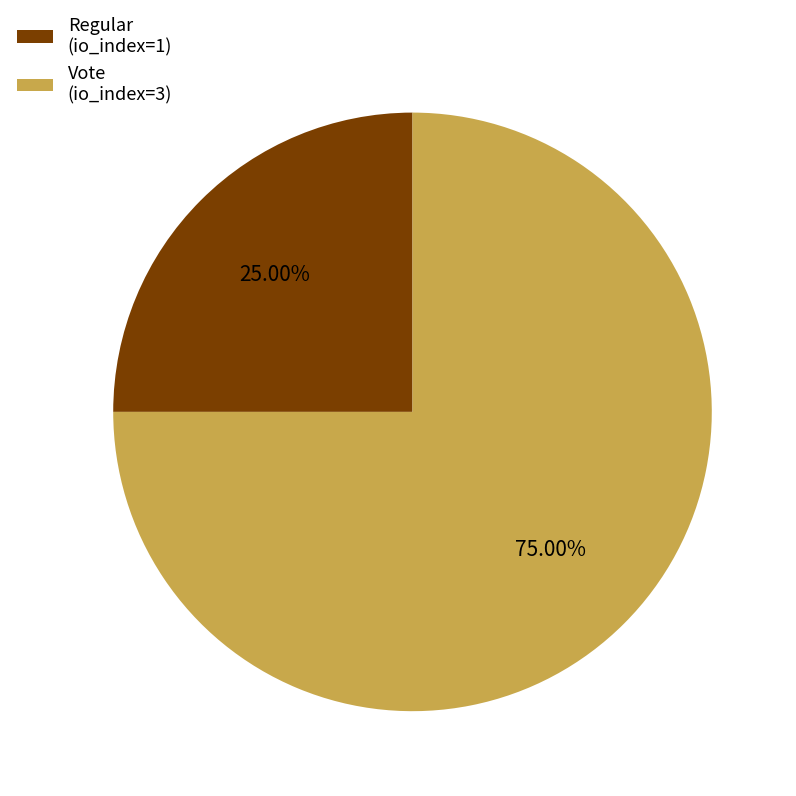

Which slice is the smallest?

Regular (io_index=1)